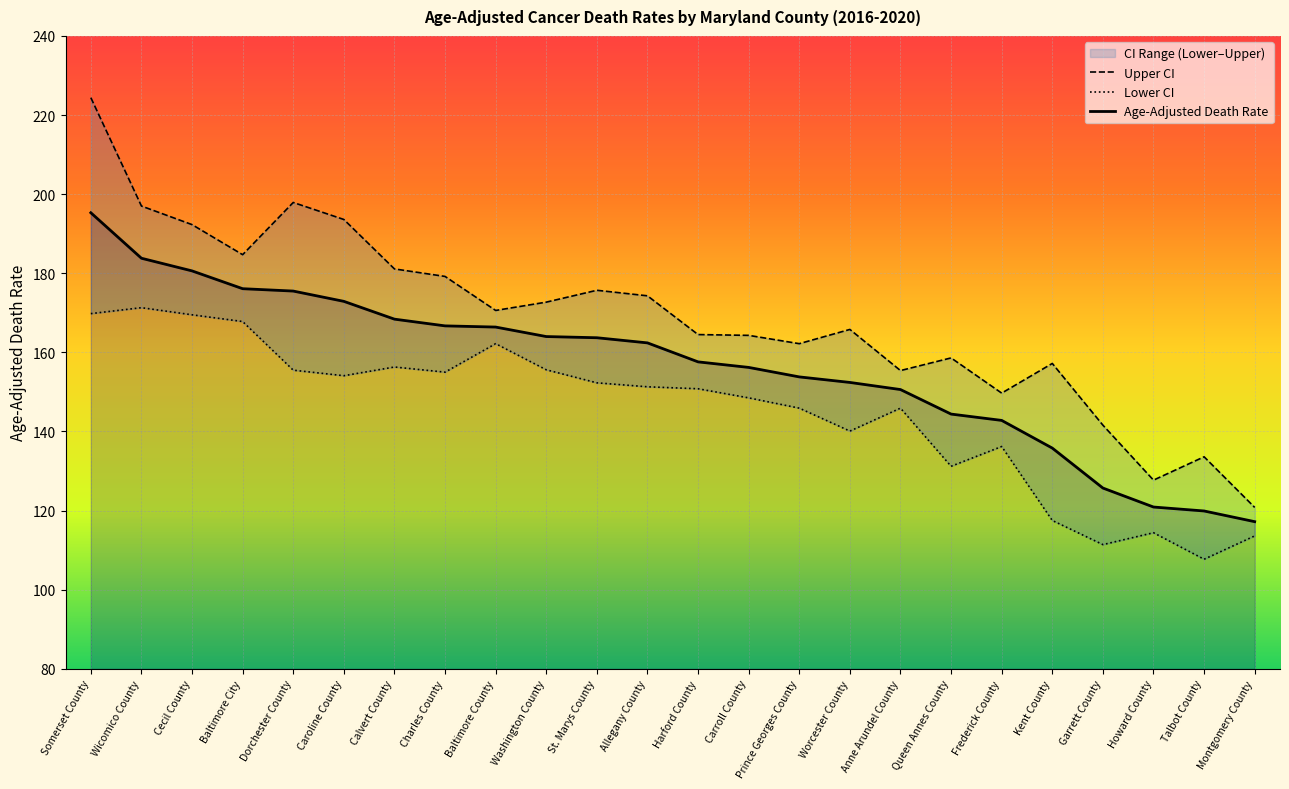

Reading left to right, what are all the values shown in this chart?

Upper CI: 224.4	197.0	192.3	184.7	197.9	193.6	181.1	179.2	170.6	172.7	175.7	174.3	164.5	164.3	162.2	165.8	155.4	158.6	149.7	157.2	141.6	127.7	133.6	120.8
Lower CI: 169.8	171.3	169.5	167.8	155.5	154.1	156.3	155.0	162.2	155.6	152.3	151.3	150.8	148.5	145.9	140.1	145.9	131.2	136.2	117.5	111.4	114.4	107.7	113.6
Age-Adjusted Death Rate: 195.3	183.8	180.6	176.1	175.5	172.9	168.4	166.7	166.4	164.0	163.7	162.4	157.6	156.2	153.8	152.4	150.6	144.4	142.8	135.8	125.7	120.9	119.9	117.2